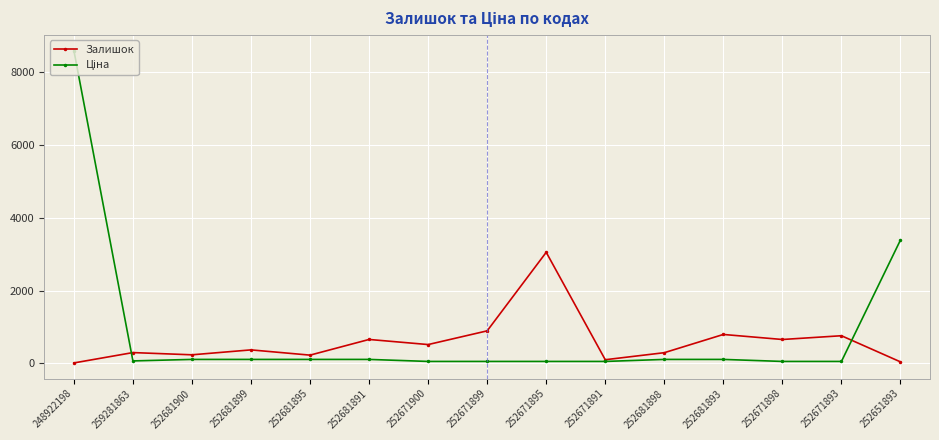

What is the highest value of the Залишок series?

3048.0